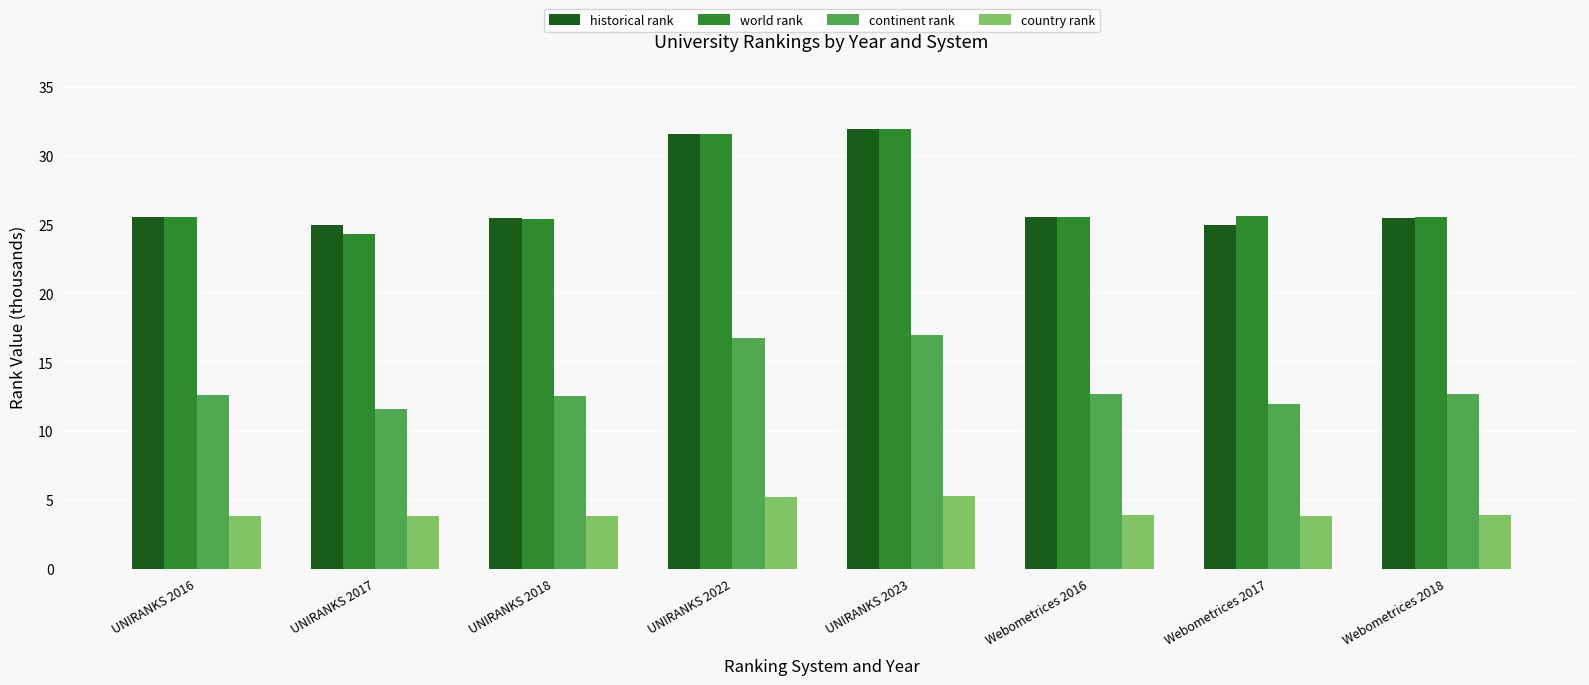

What is the greatest value displayed?

31.9